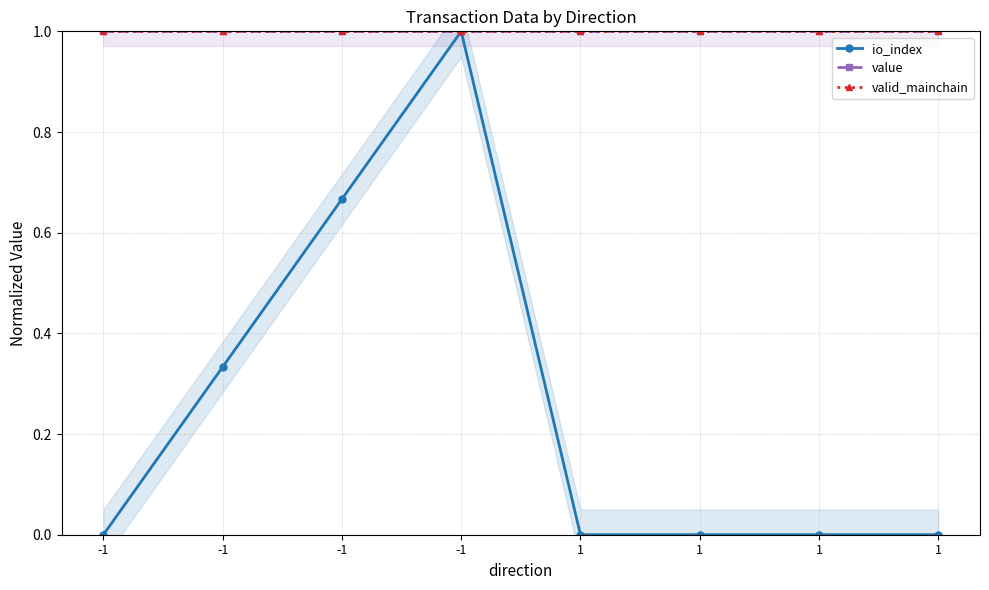

At how many categories does at least one series exceed 0?

8